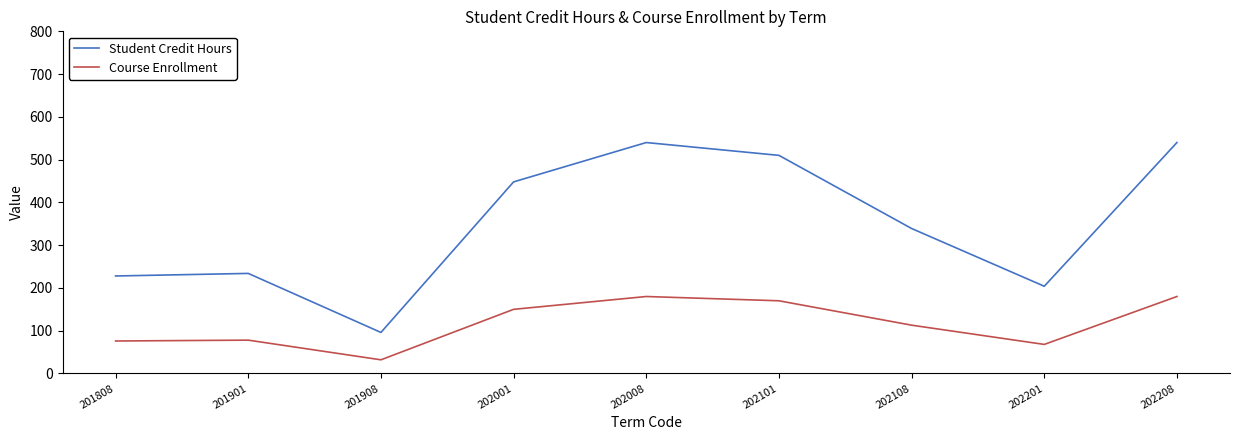

Read the Student Credit Hours value at 201901, to the nearest 5.

235